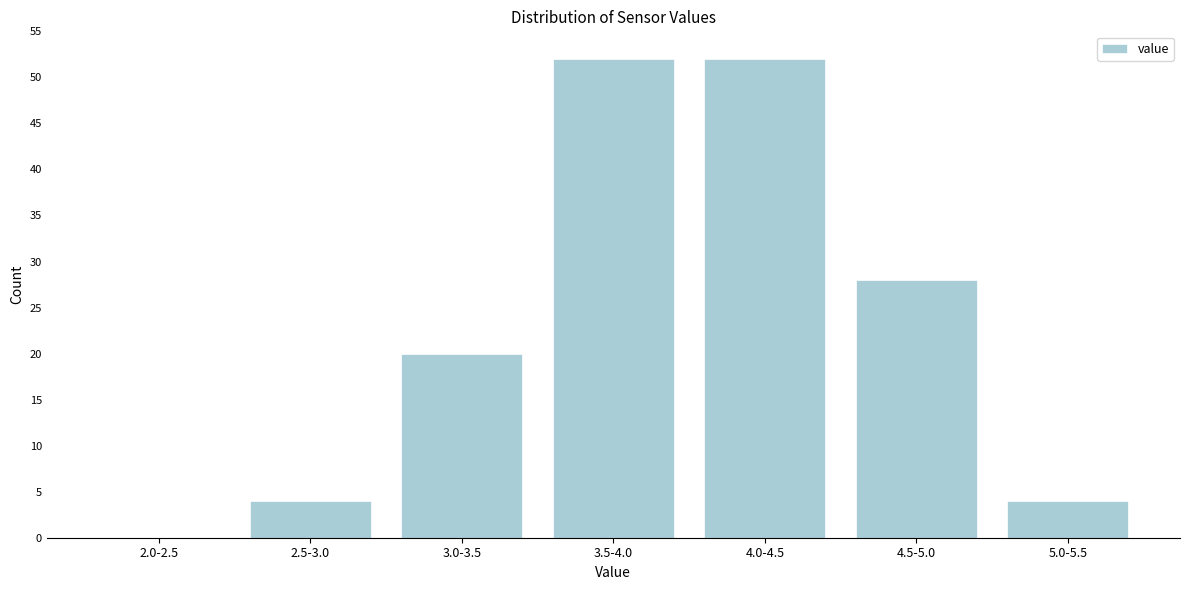

Reading left to right, transcribe all the data shown in this chart.

2.0-2.5=0	2.5-3.0=4	3.0-3.5=20	3.5-4.0=52	4.0-4.5=52	4.5-5.0=28	5.0-5.5=4